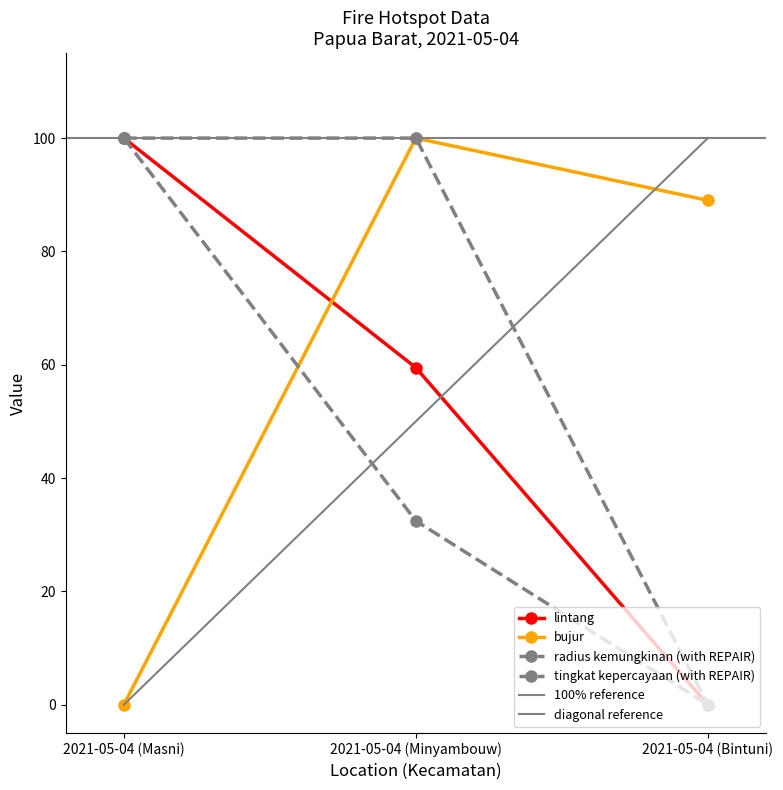

Which has a higher value, 2021-05-04 (Masni) or 2021-05-04 (Minyambouw)?

2021-05-04 (Masni)